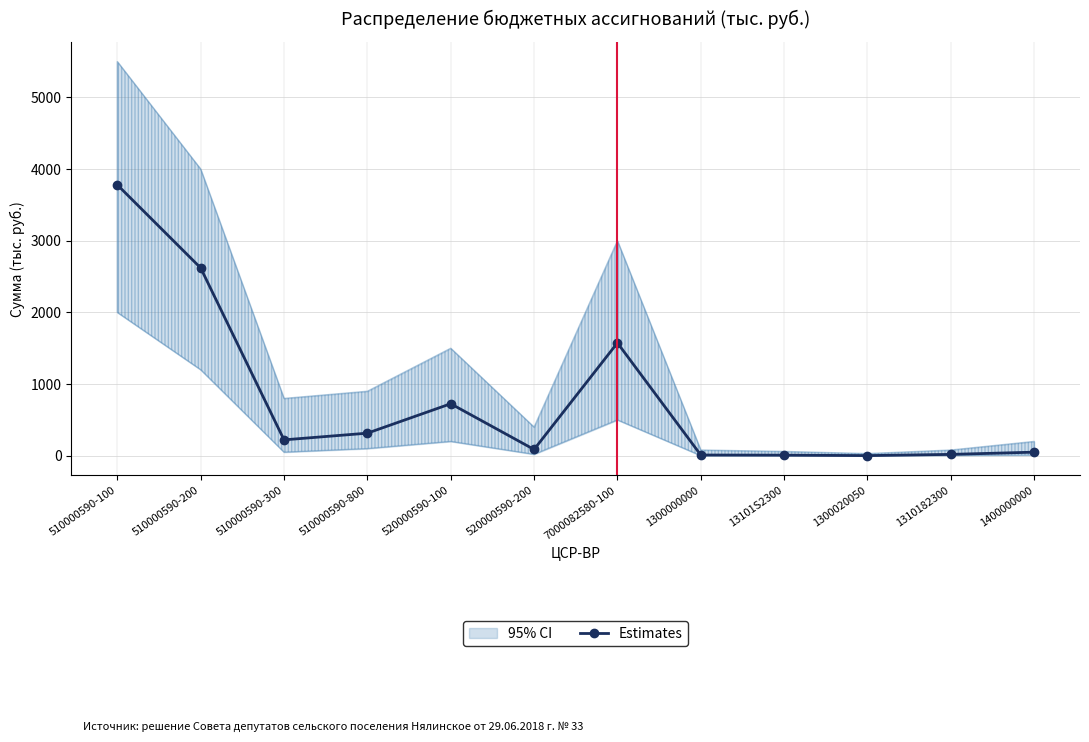

What is the sum of all values?

9414.6